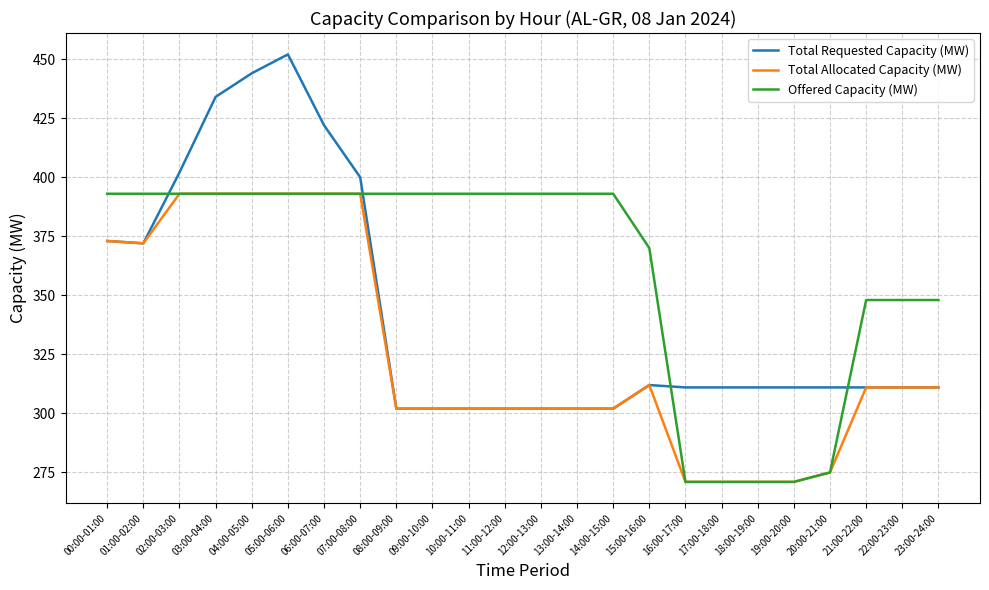

What is the sum of all Offered Capacity (MW) values?

8668